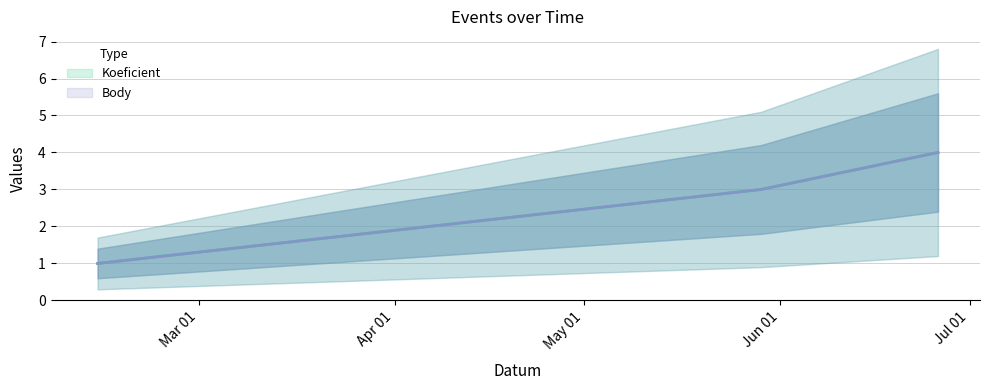

Read the Body value at 2021-06-26.

4